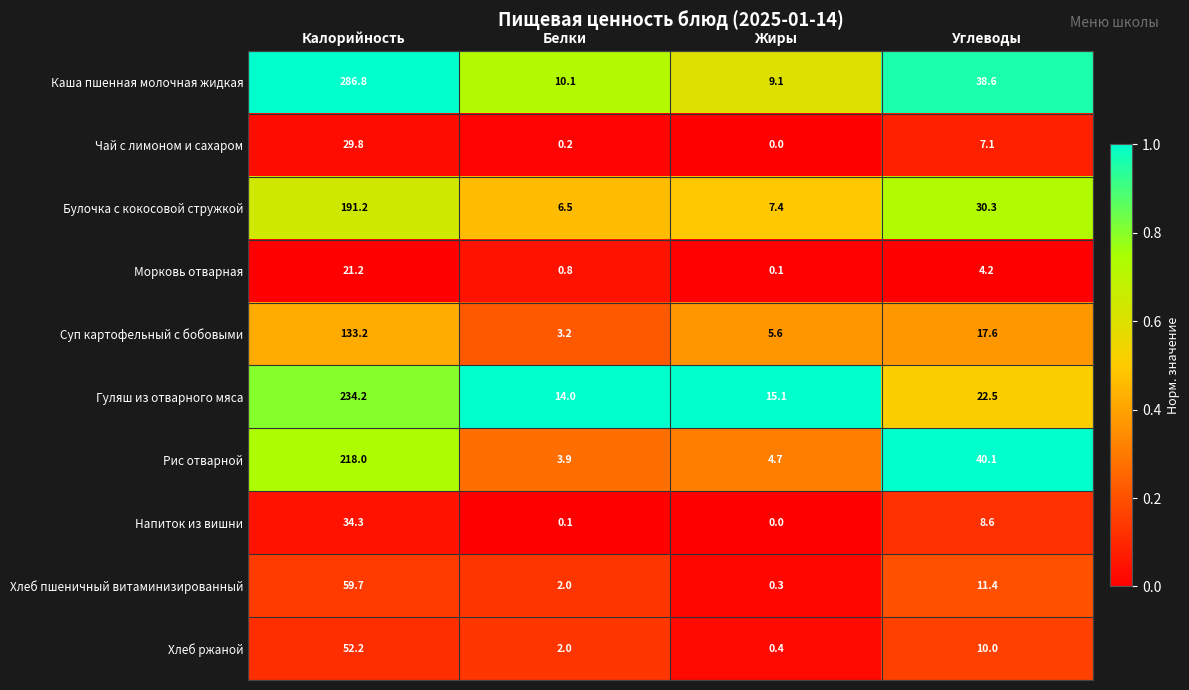

What is the average value of the Каша пшенная молочная жидкая series?

86.2